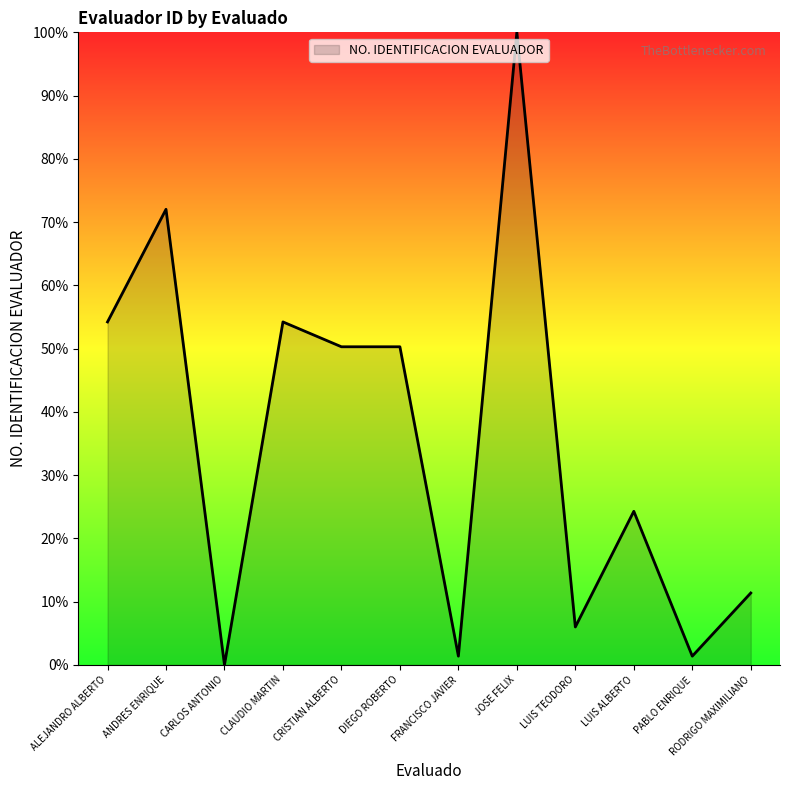

What is the greatest value displayed?

100.0